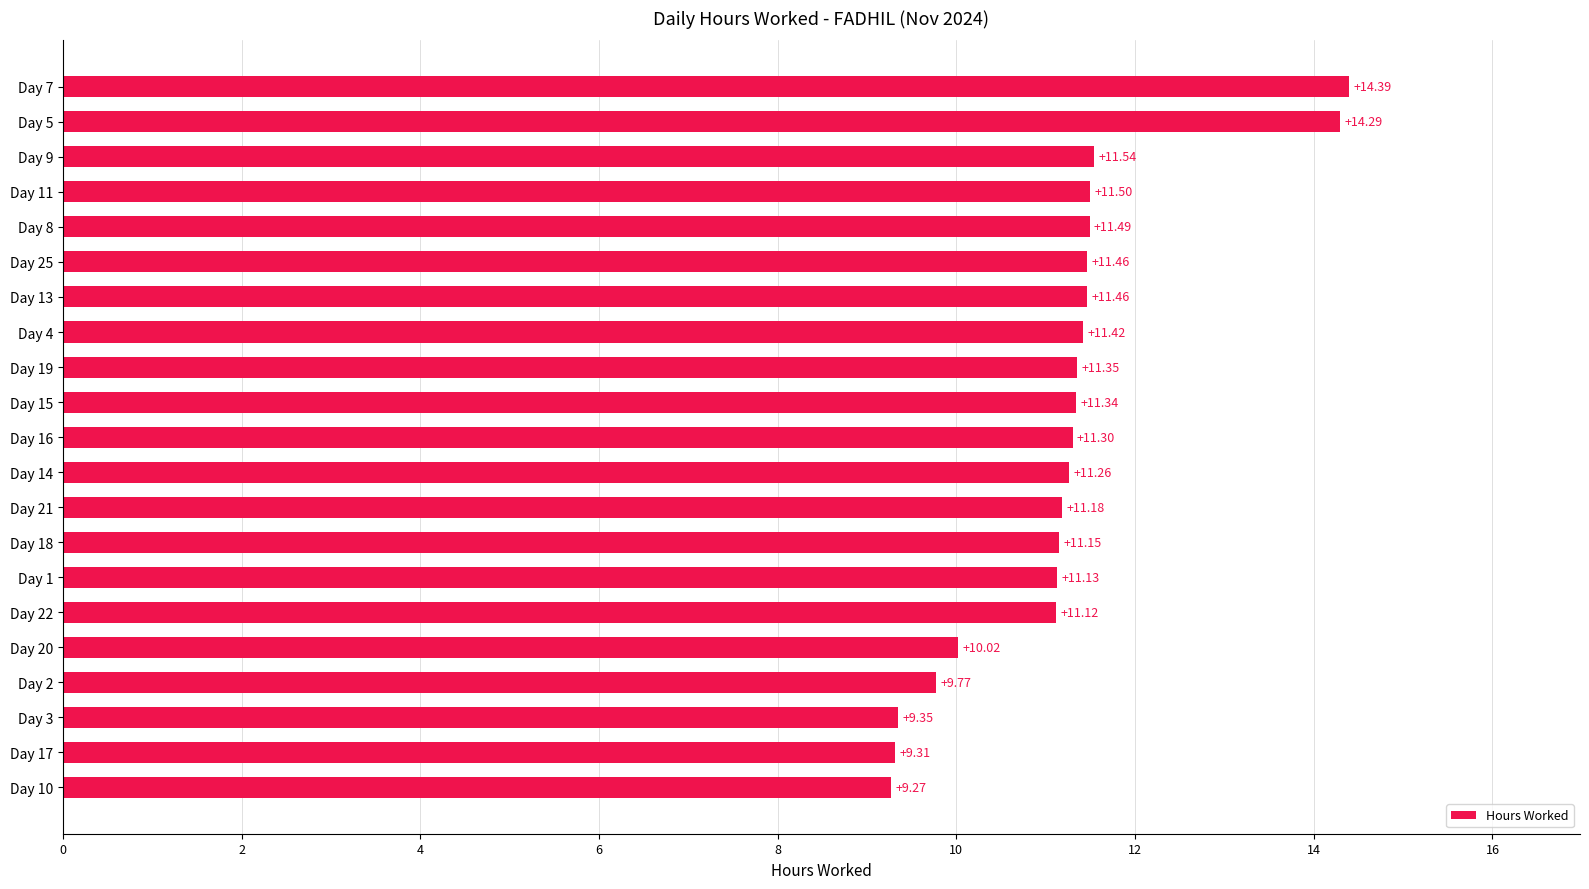

Approximately how many times larger is the value at Day 13 compared to Day 18?

1.0